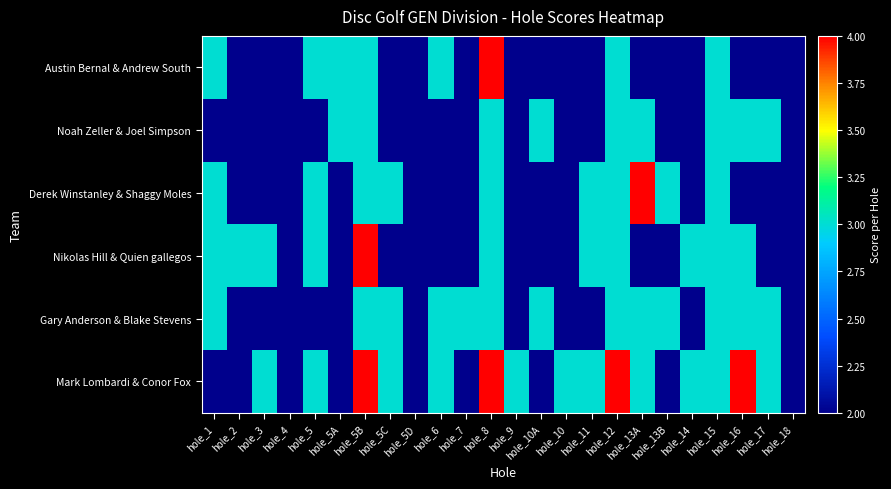

Reading left to right, list all the values displayed in this chart.

Austin Bernal & Andrew South: hole_1=3	hole_2=2	hole_3=2	hole_4=2	hole_5=3	hole_5A=3	hole_5B=3	hole_5C=2	hole_5D=2	hole_6=3	hole_7=2	hole_8=4	hole_9=2	hole_10A=2	hole_10=2	hole_11=2	hole_12=3	hole_13A=2	hole_13B=2	hole_14=2	hole_15=3	hole_16=2	hole_17=2	hole_18=2
Noah Zeller & Joel Simpson: hole_1=2	hole_2=2	hole_3=2	hole_4=2	hole_5=2	hole_5A=3	hole_5B=3	hole_5C=2	hole_5D=2	hole_6=2	hole_7=2	hole_8=3	hole_9=2	hole_10A=3	hole_10=2	hole_11=2	hole_12=3	hole_13A=3	hole_13B=2	hole_14=2	hole_15=3	hole_16=3	hole_17=3	hole_18=2
Derek Winstanley & Shaggy Moles: hole_1=3	hole_2=2	hole_3=2	hole_4=2	hole_5=3	hole_5A=2	hole_5B=3	hole_5C=3	hole_5D=2	hole_6=2	hole_7=2	hole_8=3	hole_9=2	hole_10A=2	hole_10=2	hole_11=3	hole_12=3	hole_13A=4	hole_13B=3	hole_14=2	hole_15=3	hole_16=2	hole_17=2	hole_18=2
Nikolas Hill & Quien gallegos: hole_1=3	hole_2=3	hole_3=3	hole_4=2	hole_5=3	hole_5A=2	hole_5B=4	hole_5C=2	hole_5D=2	hole_6=2	hole_7=2	hole_8=3	hole_9=2	hole_10A=2	hole_10=2	hole_11=3	hole_12=3	hole_13A=2	hole_13B=2	hole_14=3	hole_15=3	hole_16=3	hole_17=2	hole_18=2
Gary Anderson & Blake Stevens: hole_1=3	hole_2=2	hole_3=2	hole_4=2	hole_5=2	hole_5A=2	hole_5B=3	hole_5C=3	hole_5D=2	hole_6=3	hole_7=3	hole_8=3	hole_9=2	hole_10A=3	hole_10=2	hole_11=2	hole_12=3	hole_13A=3	hole_13B=3	hole_14=2	hole_15=3	hole_16=3	hole_17=3	hole_18=2
Mark Lombardi & Conor Fox: hole_1=2	hole_2=2	hole_3=3	hole_4=2	hole_5=3	hole_5A=2	hole_5B=4	hole_5C=3	hole_5D=2	hole_6=3	hole_7=2	hole_8=4	hole_9=3	hole_10A=2	hole_10=3	hole_11=3	hole_12=4	hole_13A=3	hole_13B=2	hole_14=3	hole_15=3	hole_16=4	hole_17=3	hole_18=2